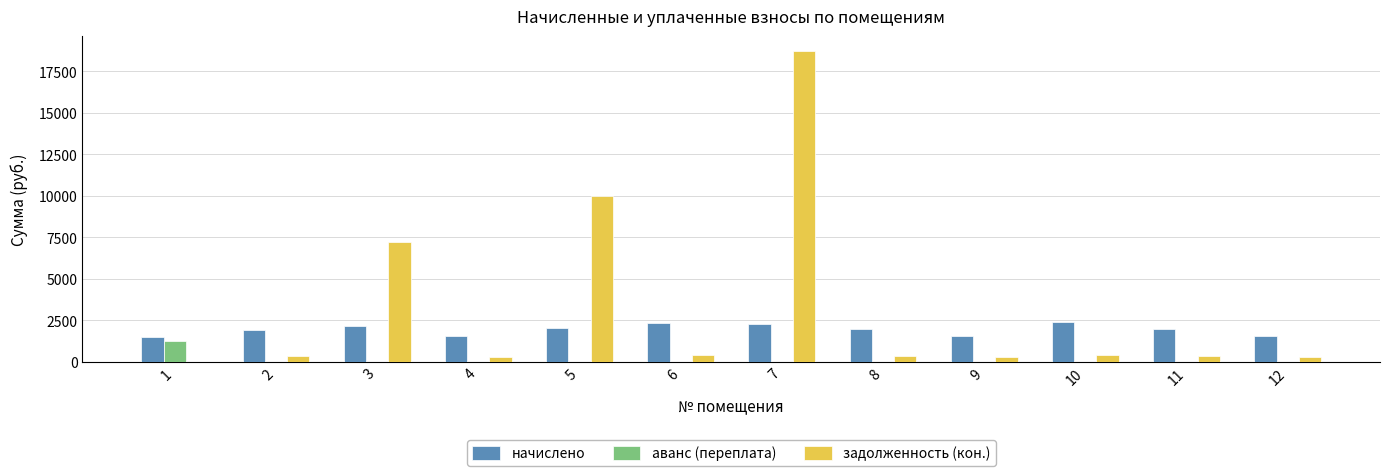

At which label does начислено first exceed 1939?

3